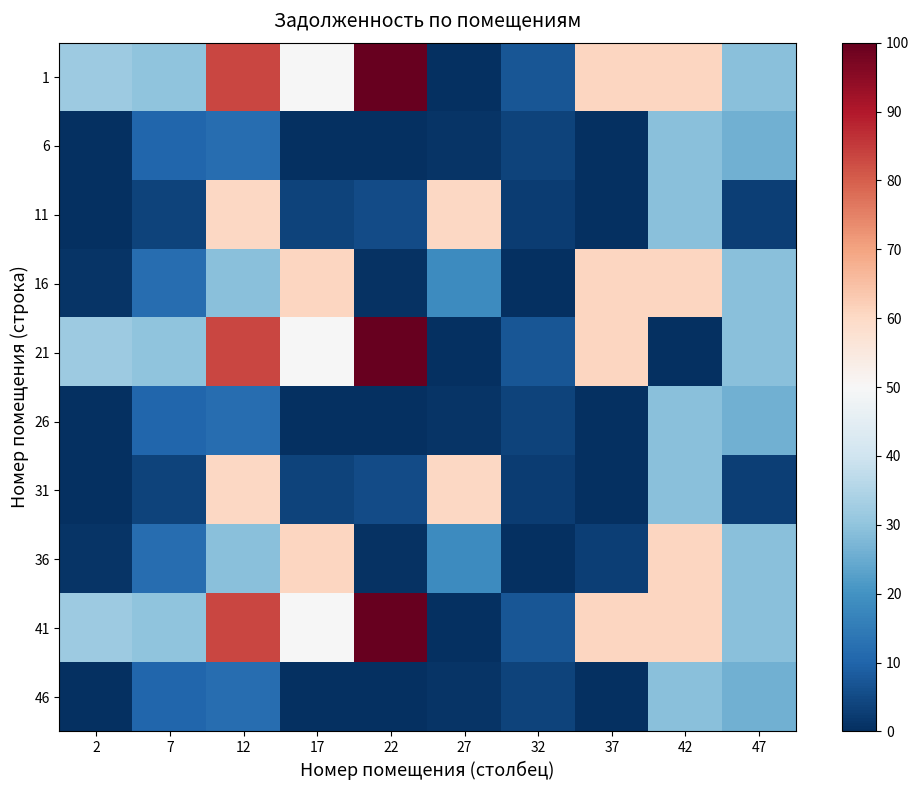

At how many categories does at least one series exceed 64?

2